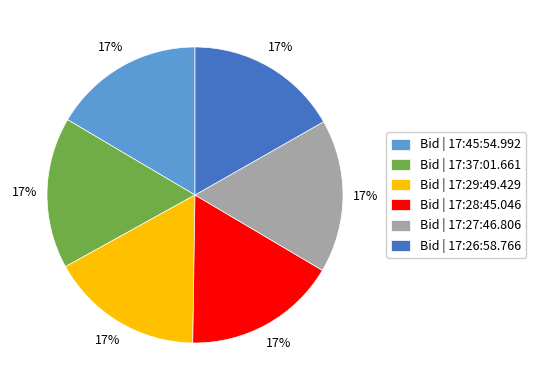

What is the ratio of the value at Bid | 17:28:45.046 to the value at Bid | 17:29:49.429?

1.0